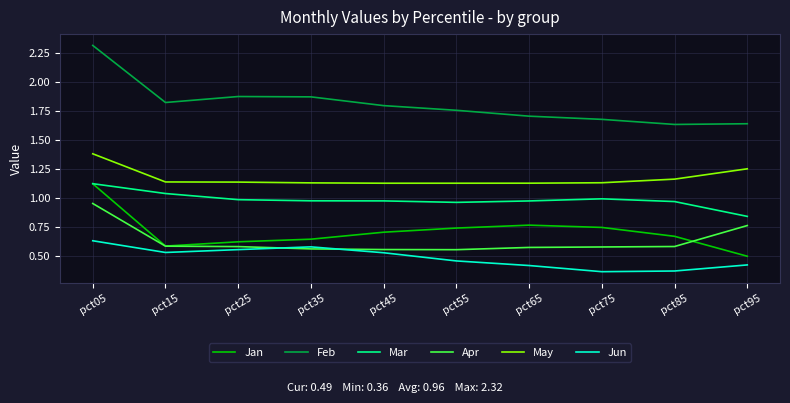

Which series has the largest total across all categories?

Feb